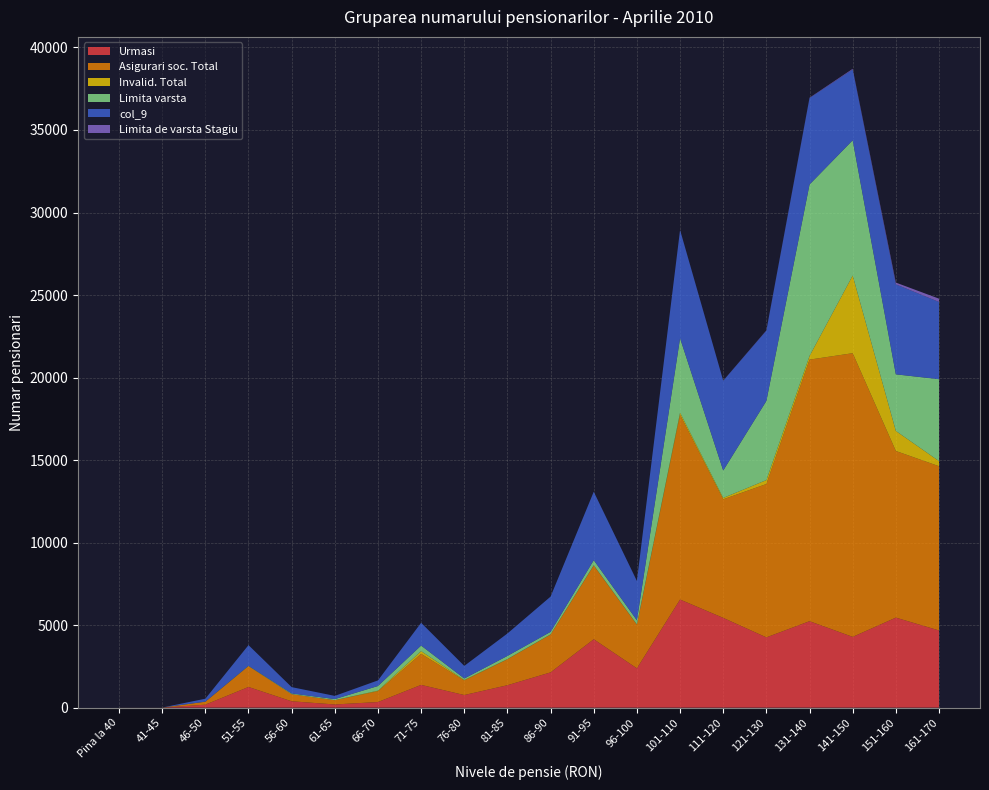

Reading right to left, extract all data points from this chart.

Urmasi: 4677	5453	4287	5237	4257	5438	6550	2381	4143	2136	1358	763	1378	339	192	385	1252	179	1	1
Asigurari soc. Total: 9951	10098	17189	15849	9292	7184	11193	2646	4468	2296	1567	883	1881	655	259	429	1268	181	2	2
Invalid. Total: 311	1215	4706	222	239	85	133	16	18	8	18	30	166	35	2	2	2	0	0	0
Limita varsta: 4963	3430	8196	10390	4796	1661	4510	249	307	152	191	90	337	281	65	42	14	2	1	1
col_9: 4677	5453	4287	5237	4257	5438	6550	2381	4143	2136	1358	763	1378	339	192	385	1252	179	1	1
Limita de varsta Stagiu: 201	106	41	20	17	7	9	4	4	0	2	1	2	2	2	0	0	0	0	0